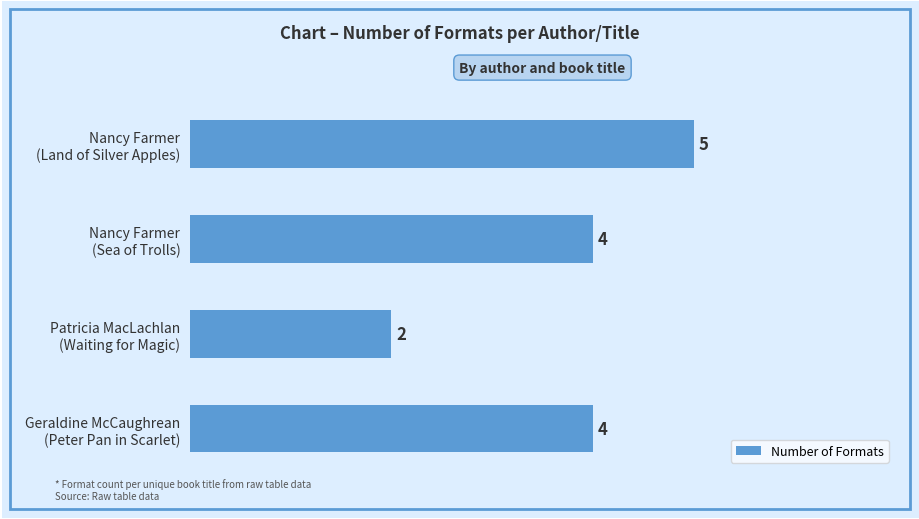

How many bars are there in total?

4